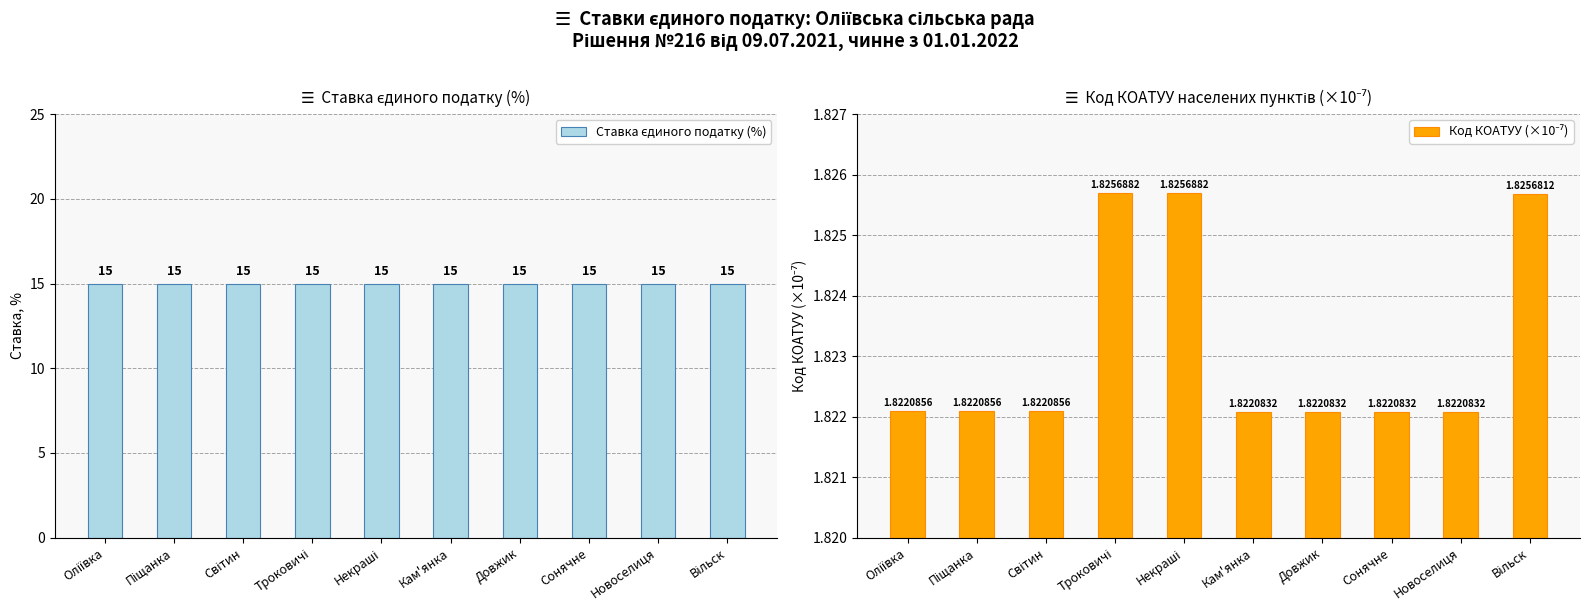

What is the sum of the Код КОАТУУ (×10⁻⁷) values at Троковичі and Піщанка?

3.6